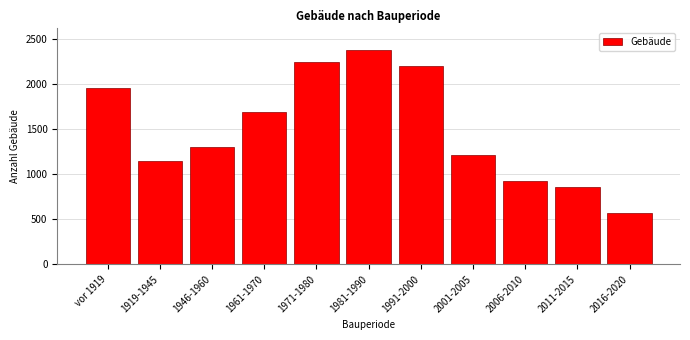

Reading left to right, what are all the values shown in this chart?

vor 1919=1955	1919-1945=1143	1946-1960=1303	1961-1970=1687	1971-1980=2246	1981-1990=2378	1991-2000=2197	2001-2005=1209	2006-2010=928	2011-2015=862	2016-2020=566